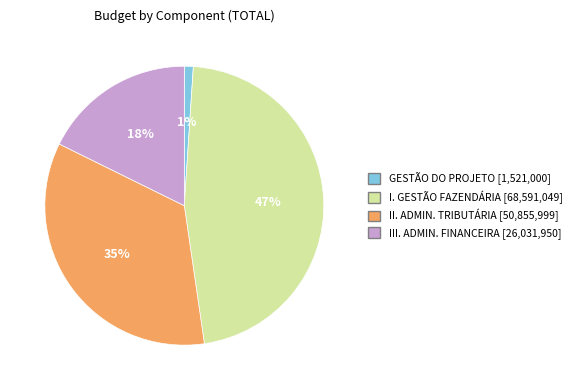

Is there any slice that represents more than half of the pie?

No